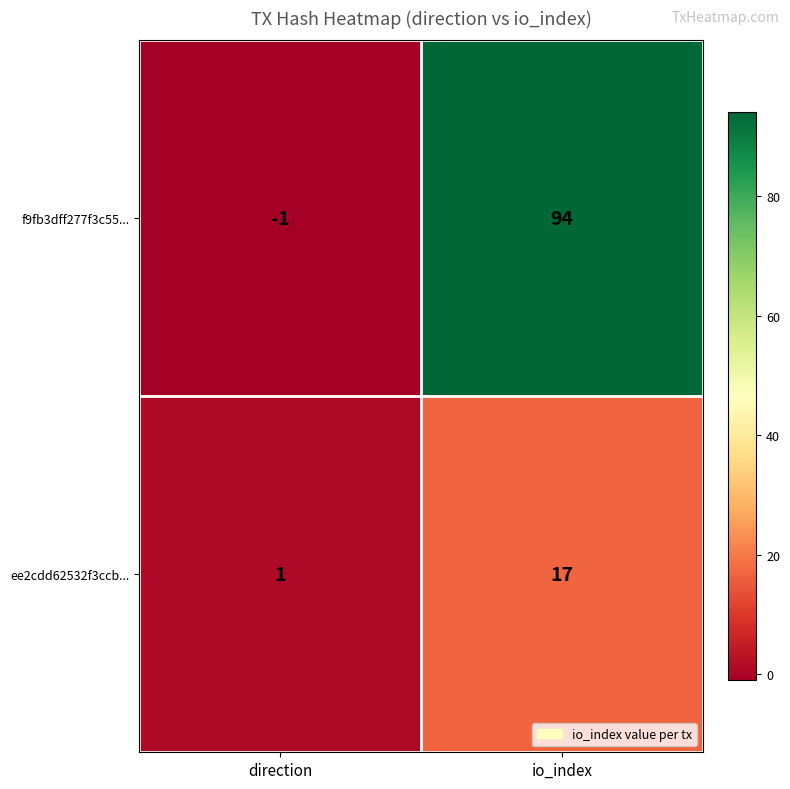

What is the difference between the maximum and minimum values in the f9fb3dff277f3c55... series?

95